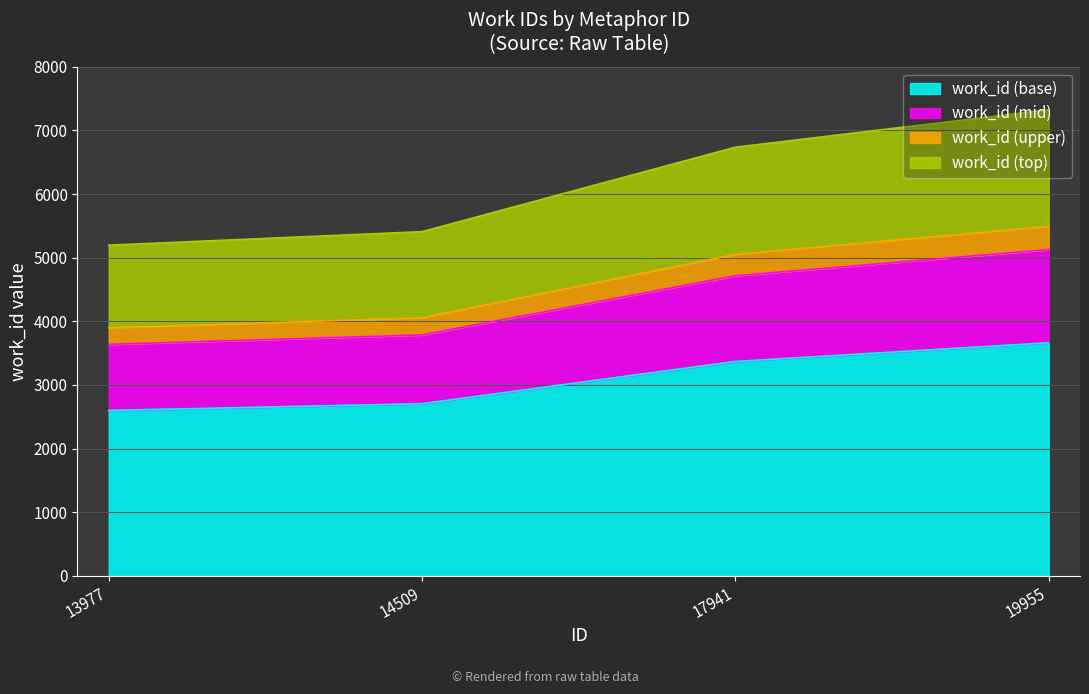

True or false: the data has more than 1 interior local peaks.

False